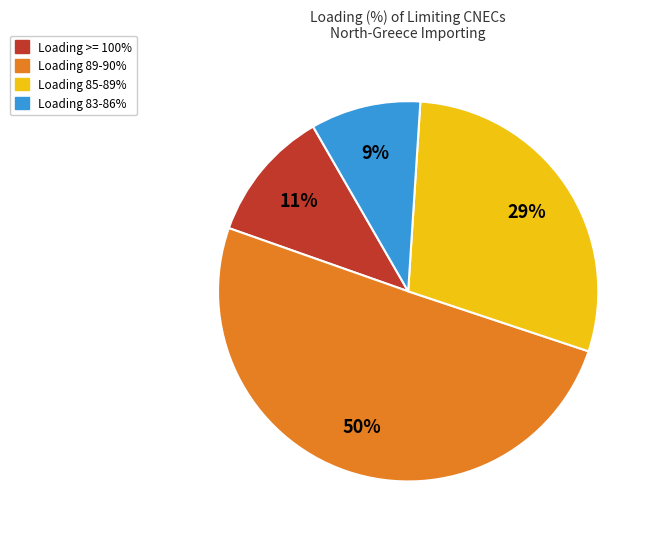

Is there any slice that represents more than half of the pie?

Yes